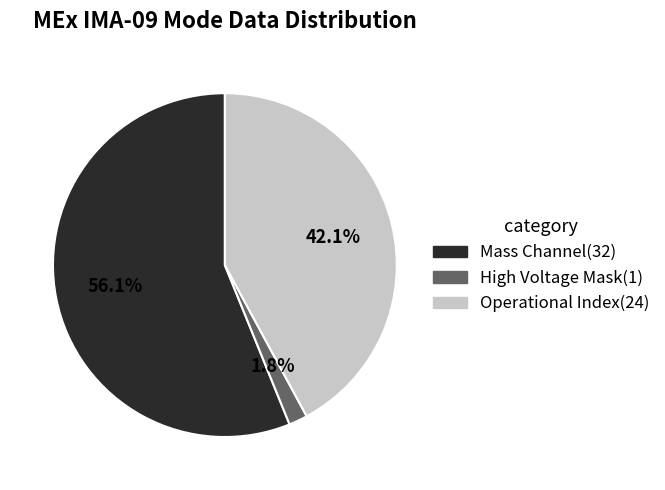

Is there a majority slice in this chart?

Yes